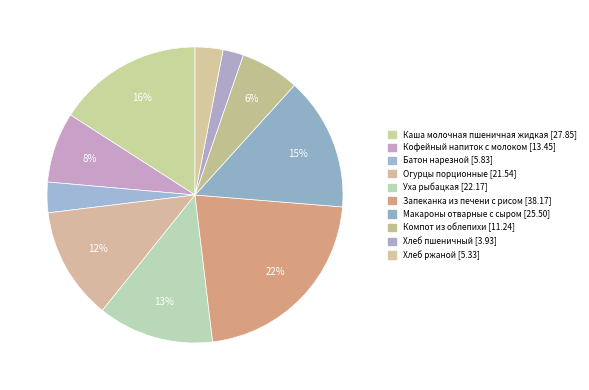

The Макароны отварные с сыром slice represents 22% of the pie. True or false?

False